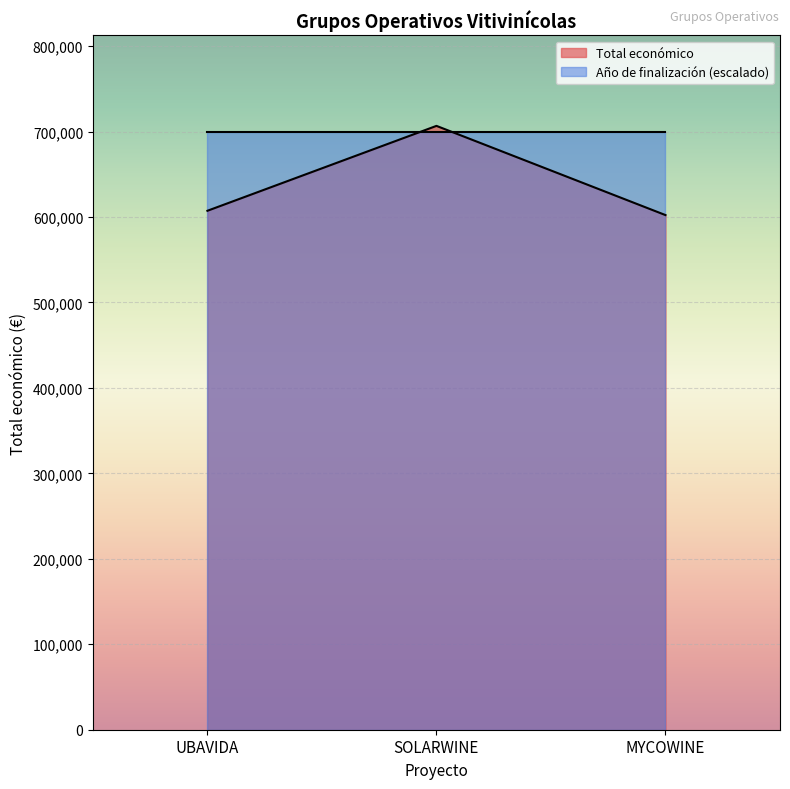

Reading left to right, transcribe all the data shown in this chart.

607342.0	706697.0	602295.4